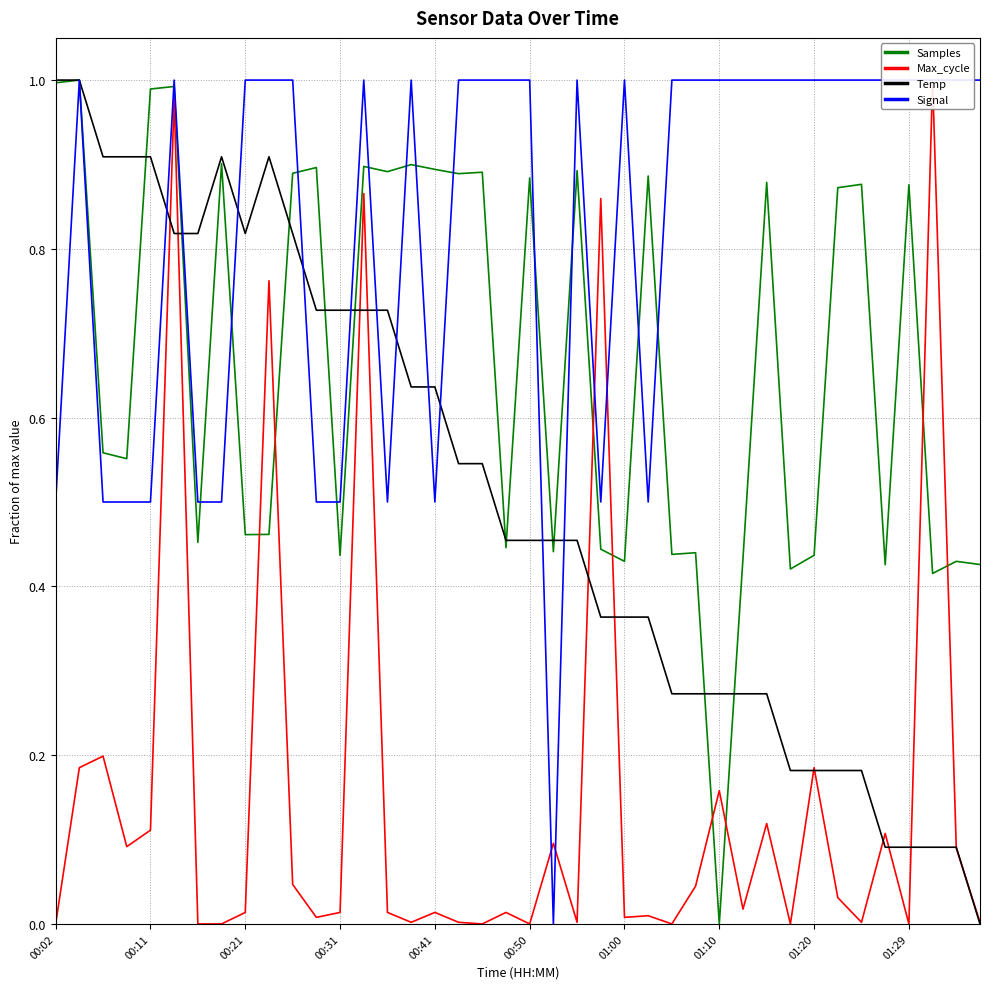

Reading left to right, what are all the values shown in this chart?

Samples: 1.0	1.0	0.6	0.6	1.0	1.0	0.5	0.9	0.5	0.5	0.9	0.9	0.4	0.9	0.9	0.9	0.9	0.9	0.9	0.4	0.9	0.4	0.9	0.4	0.4	0.9	0.4	0.4	0.0	0.4	0.9	0.4	0.4	0.9	0.9	0.4	0.9	0.4	0.4	0.4
Max_cycle: 0.0	0.2	0.2	0.1	0.1	1.0	0.0	0.0	0.0	0.8	0.0	0.0	0.0	0.9	0.0	0.0	0.0	0.0	0.0	0.0	0.0	0.1	0.0	0.9	0.0	0.0	0.0	0.0	0.2	0.0	0.1	0.0	0.2	0.0	0.0	0.1	0.0	1.0	0.1	0.0
Temp: 1.0	1.0	0.9	0.9	0.9	0.8	0.8	0.9	0.8	0.9	0.8	0.7	0.7	0.7	0.7	0.6	0.6	0.5	0.5	0.5	0.5	0.5	0.5	0.4	0.4	0.4	0.3	0.3	0.3	0.3	0.3	0.2	0.2	0.2	0.2	0.1	0.1	0.1	0.1	0.0
Signal: 0.5	1.0	0.5	0.5	0.5	1.0	0.5	0.5	1.0	1.0	1.0	0.5	0.5	1.0	0.5	1.0	0.5	1.0	1.0	1.0	1.0	0.0	1.0	0.5	1.0	0.5	1.0	1.0	1.0	1.0	1.0	1.0	1.0	1.0	1.0	1.0	1.0	1.0	1.0	1.0